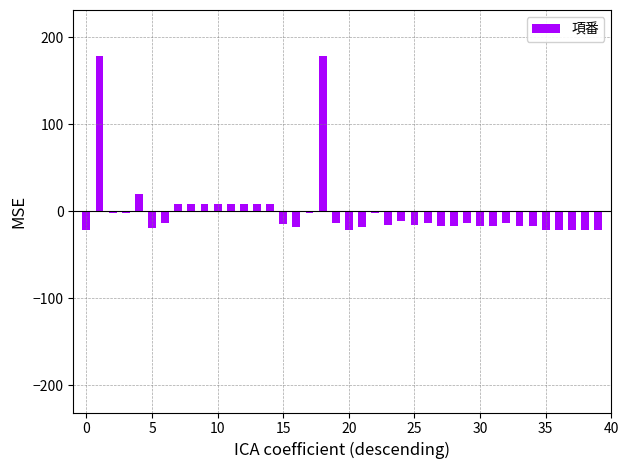

What is the value of the 29th bar from the left?

-16.8